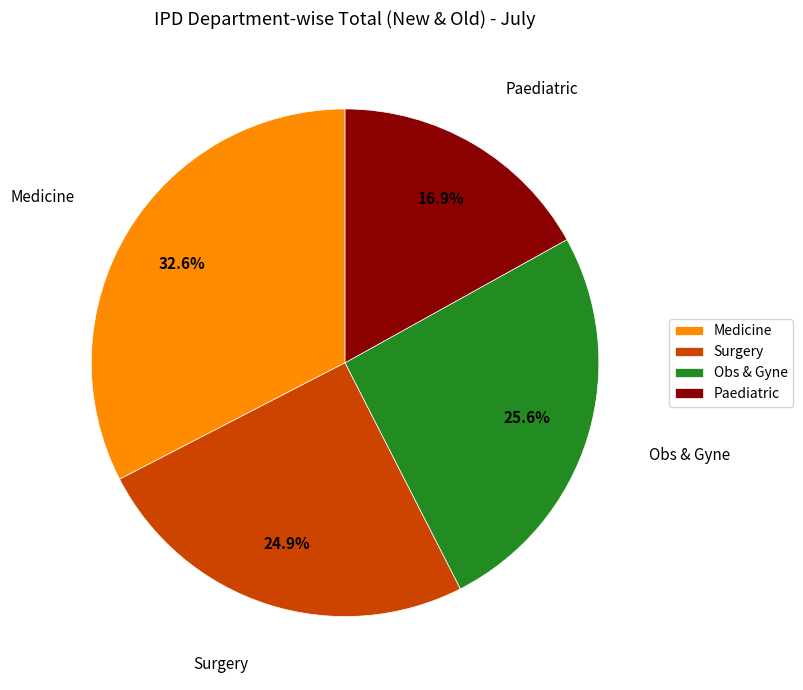

To the nearest percent, what percentage of the pie is Surgery?

25%